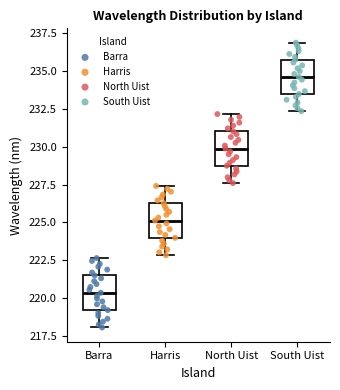

Reading left to right, transcribe this box plot: for each box, give where its median line is, the range the box spans, and where its two whiskers end, as read against the y-axis. The values are not printed on the chart, so give them approximately, as read against the axis.

Barra: median 220.5, box 219.0 to 221.5, whiskers 218.0 to 222.5
Harris: median 225.0, box 224.0 to 226.5, whiskers 223.0 to 227.5
North Uist: median 230.0, box 228.5 to 231.0, whiskers 227.5 to 232.0
South Uist: median 234.5, box 233.5 to 235.5, whiskers 232.5 to 237.0